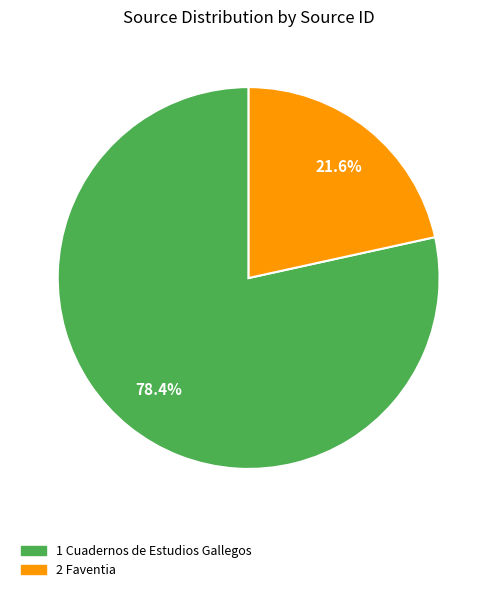

Does any single category account for the majority?

Yes